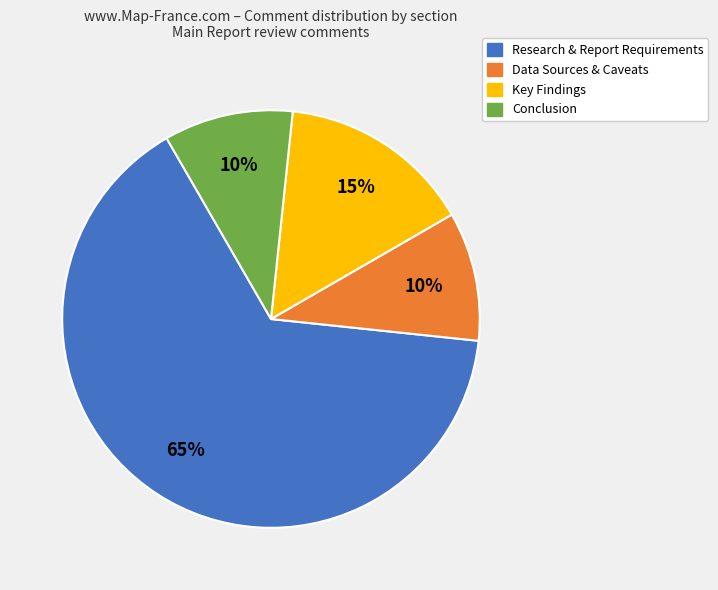

Count the number of slices in the pie.

4